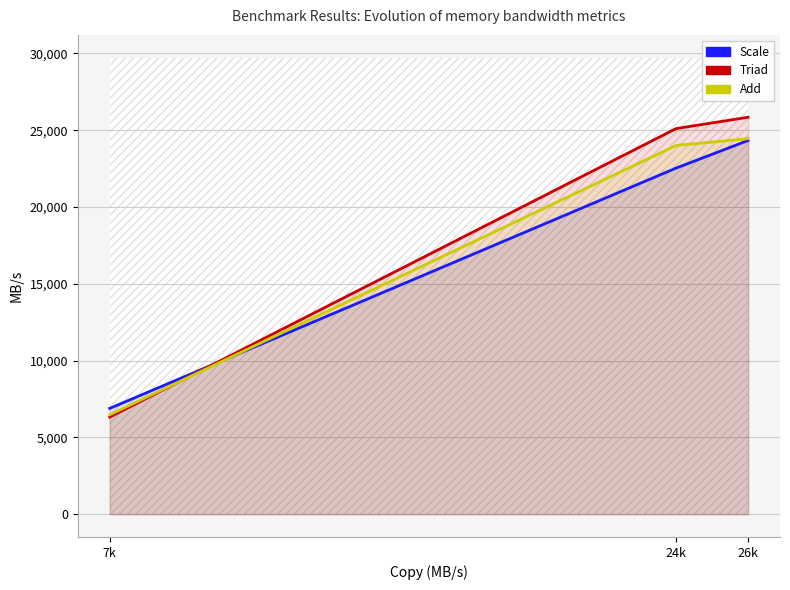

Which label corresponds to the smallest value in the chart?

7k